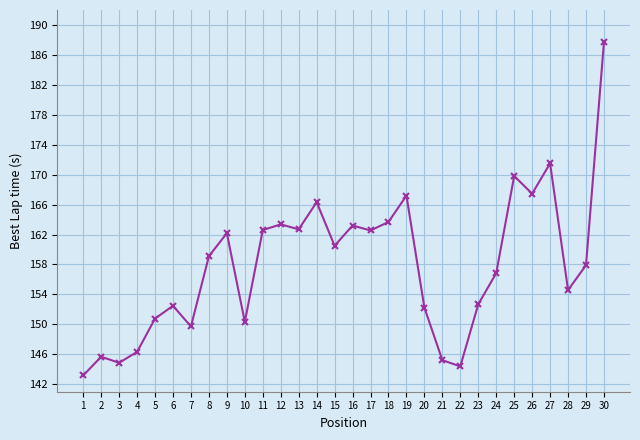

Which label corresponds to the largest value in the chart?

30